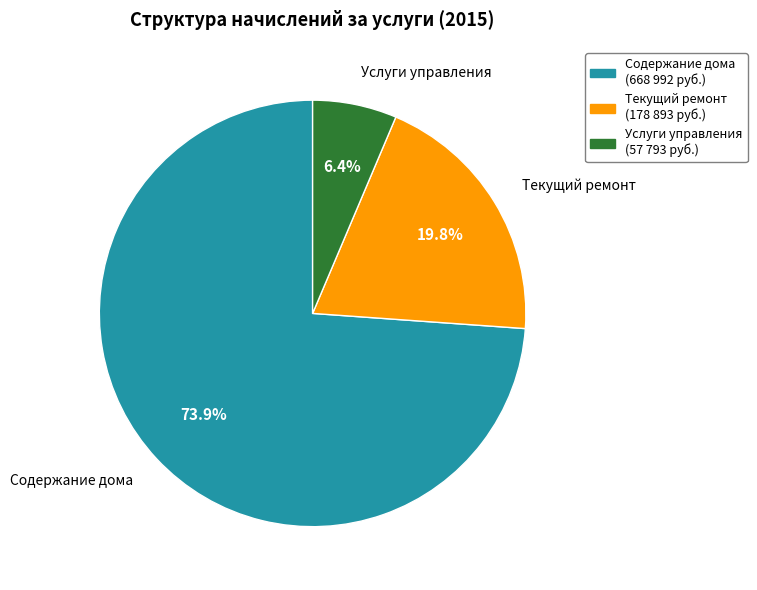

Is there a majority slice in this chart?

Yes